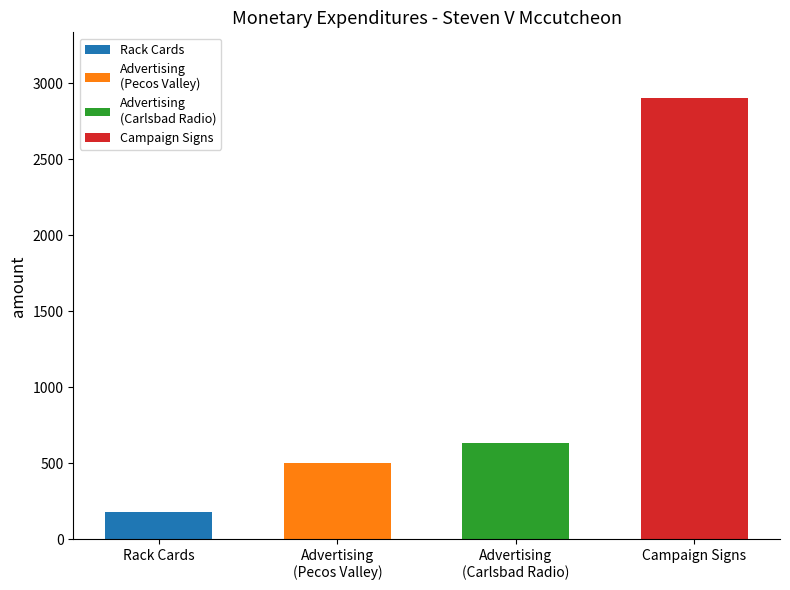

Rank the categories by value from lowest to highest.

Rack Cards, Advertising, Advertising, Payment on credit card for campaign signs